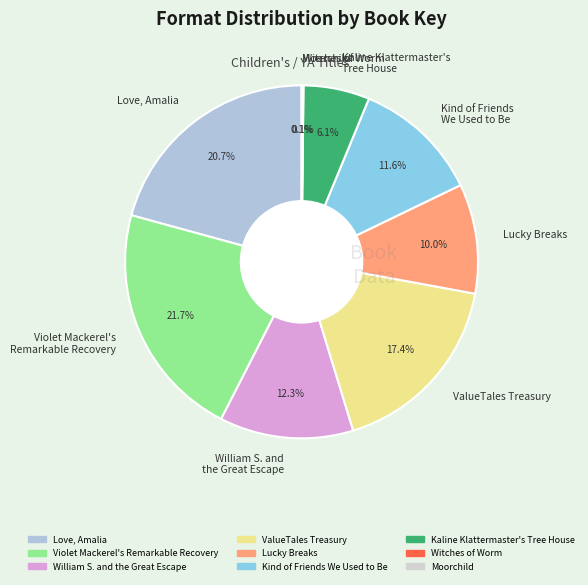

Which has a higher value, Violet Mackerel's Remarkable Recovery or ValueTales Treasury?

Violet Mackerel's Remarkable Recovery